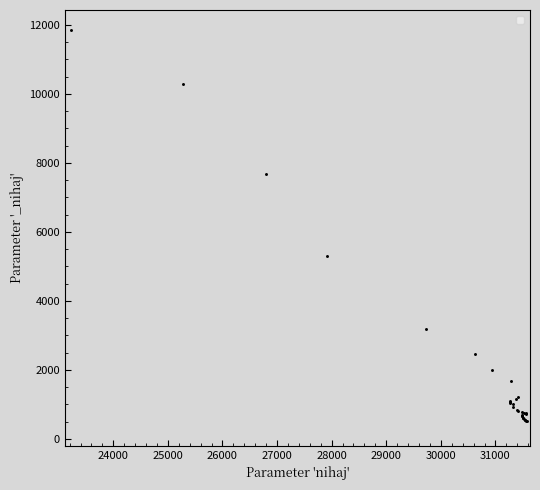

What Y value in the scatter plot is closest to 6175?

5301